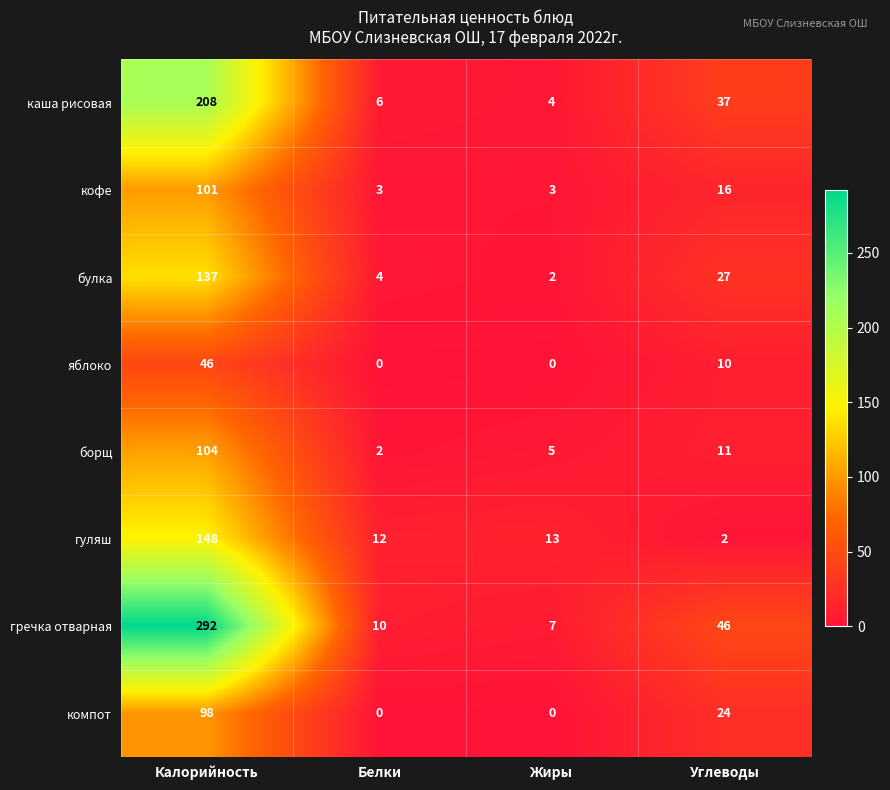

True or false: яблоко has a value of 7 at Углеводы.

False